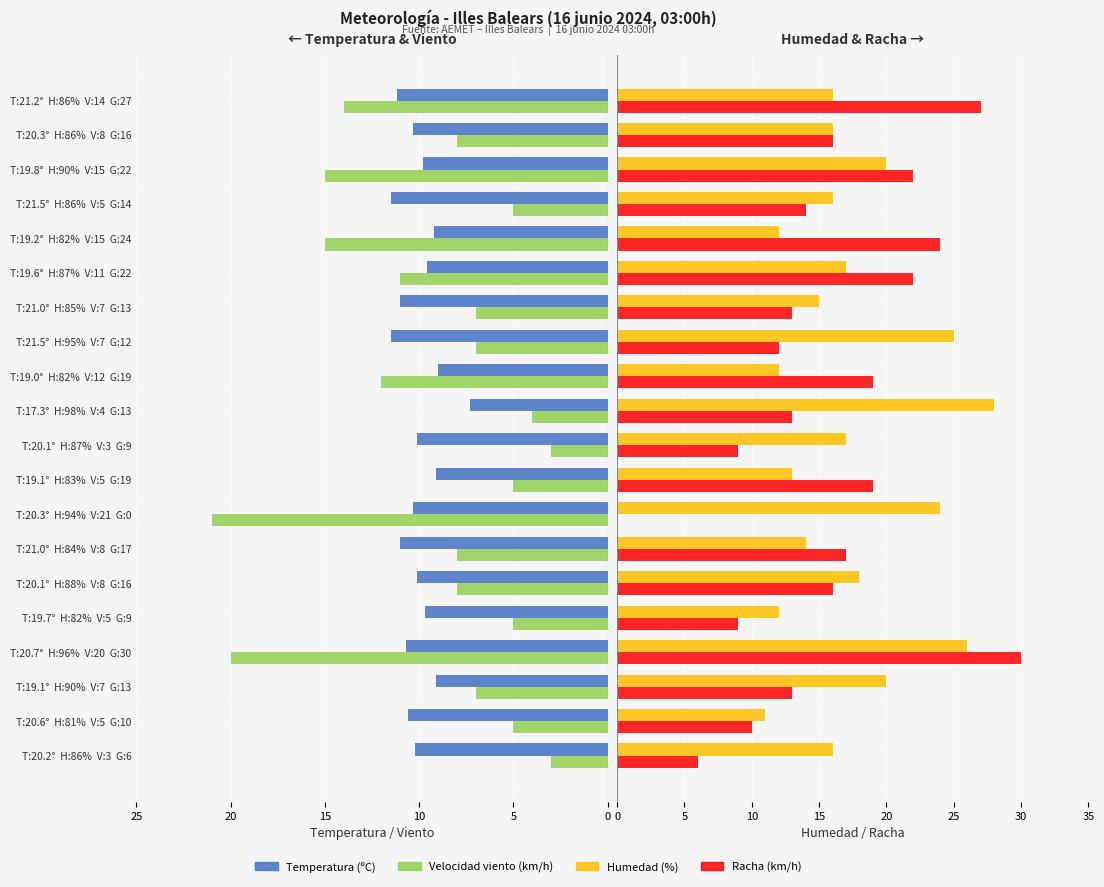

Which series has the widest spread of values?

Racha (km/h)